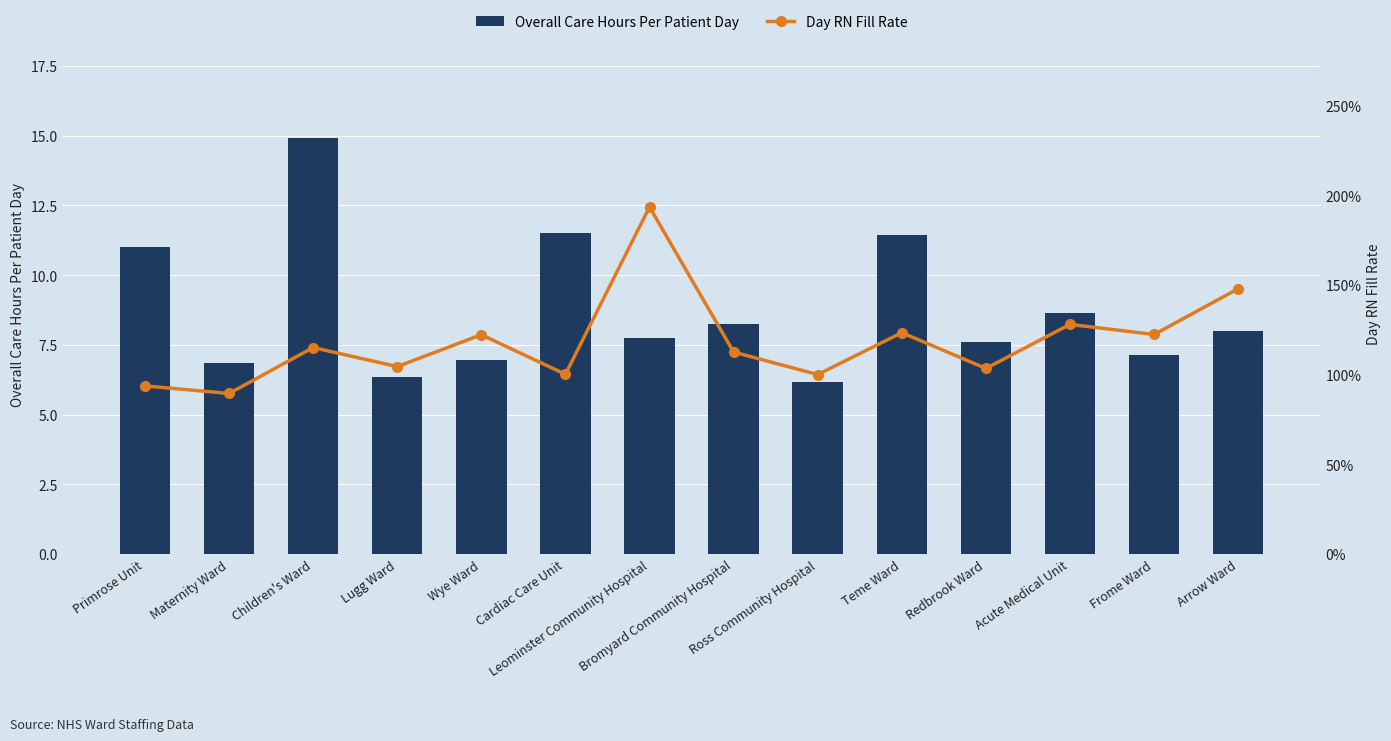

List the series in order of their overall mean, lowest first.

Day RN Fill Rate, Overall Care Hours Per Patient Day